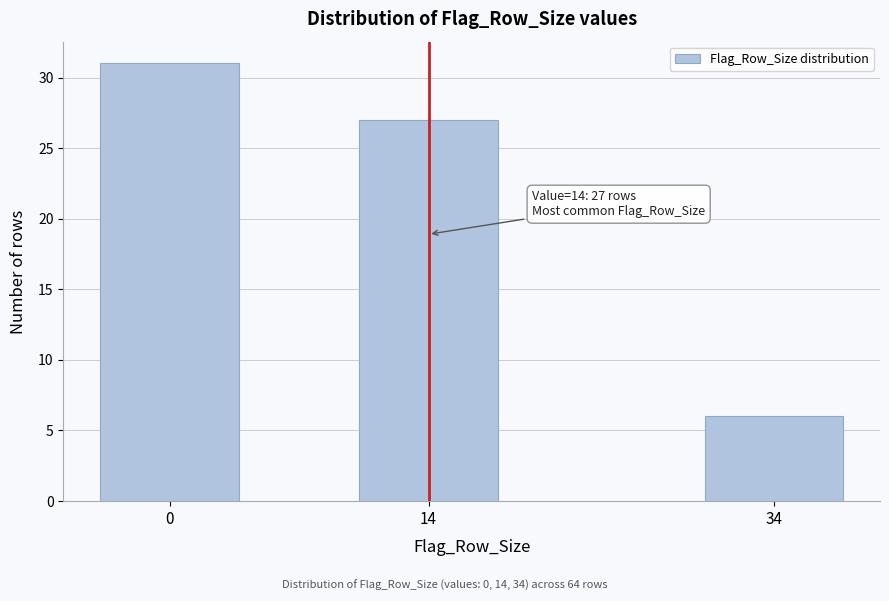

Reading right to left, extract all data points from this chart.

34=6	14=27	0=31